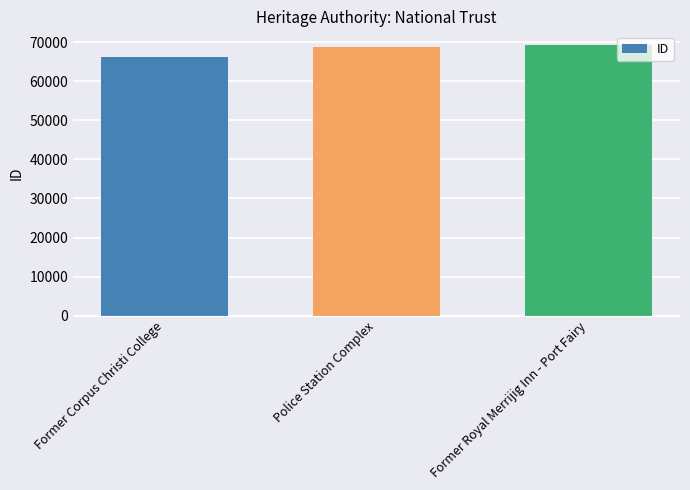

What is the change in value from Former Corpus Christi College to Police Station Complex?

+2647